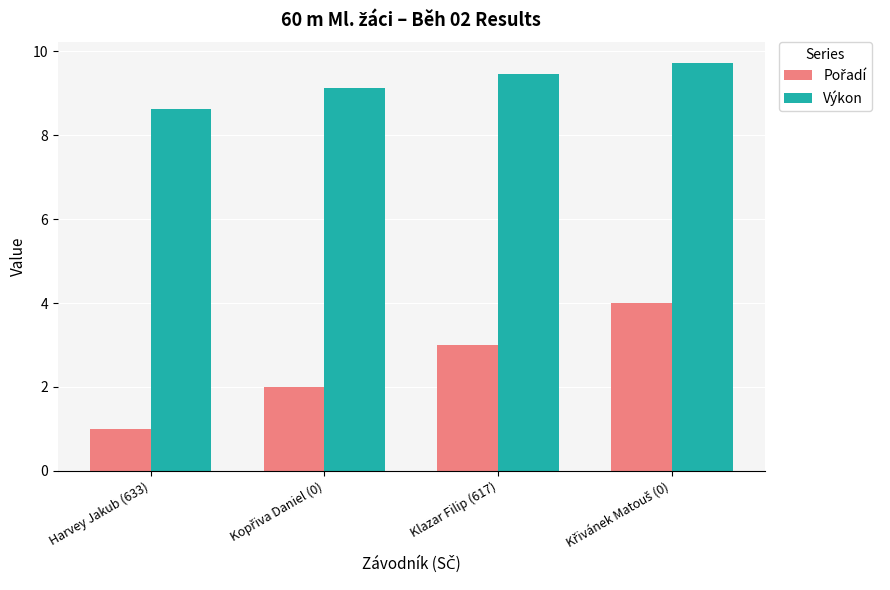

What is the spread (max minus min) of values at Harvey Jakub (633)?

7.6